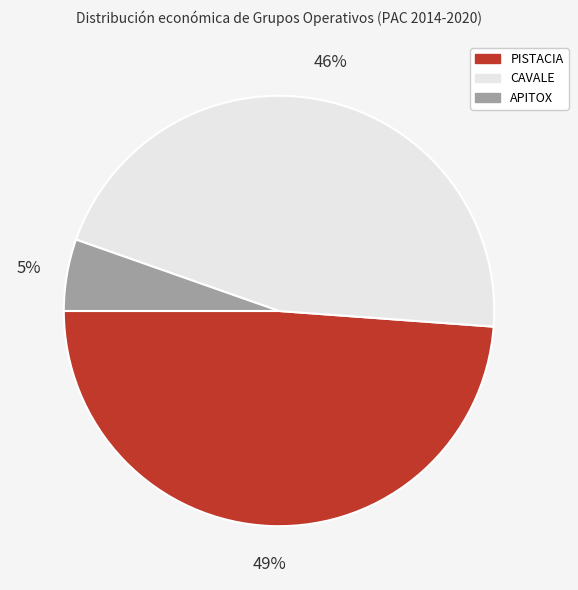

To the nearest percent, what is the average slice percentage?

33%